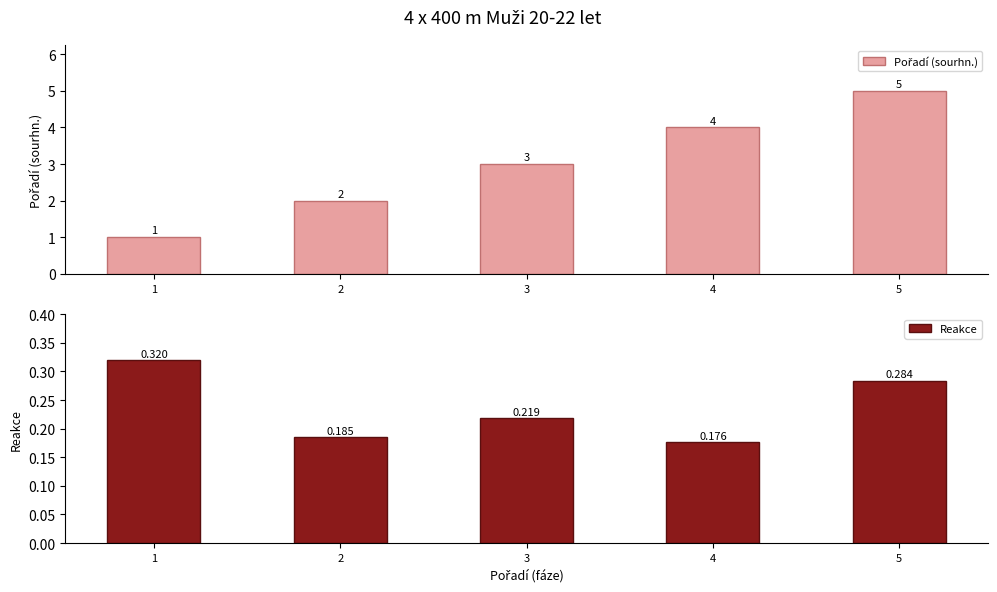

What is the difference between the Pořadí (sourhn.) values at 1 and 3?

2.0